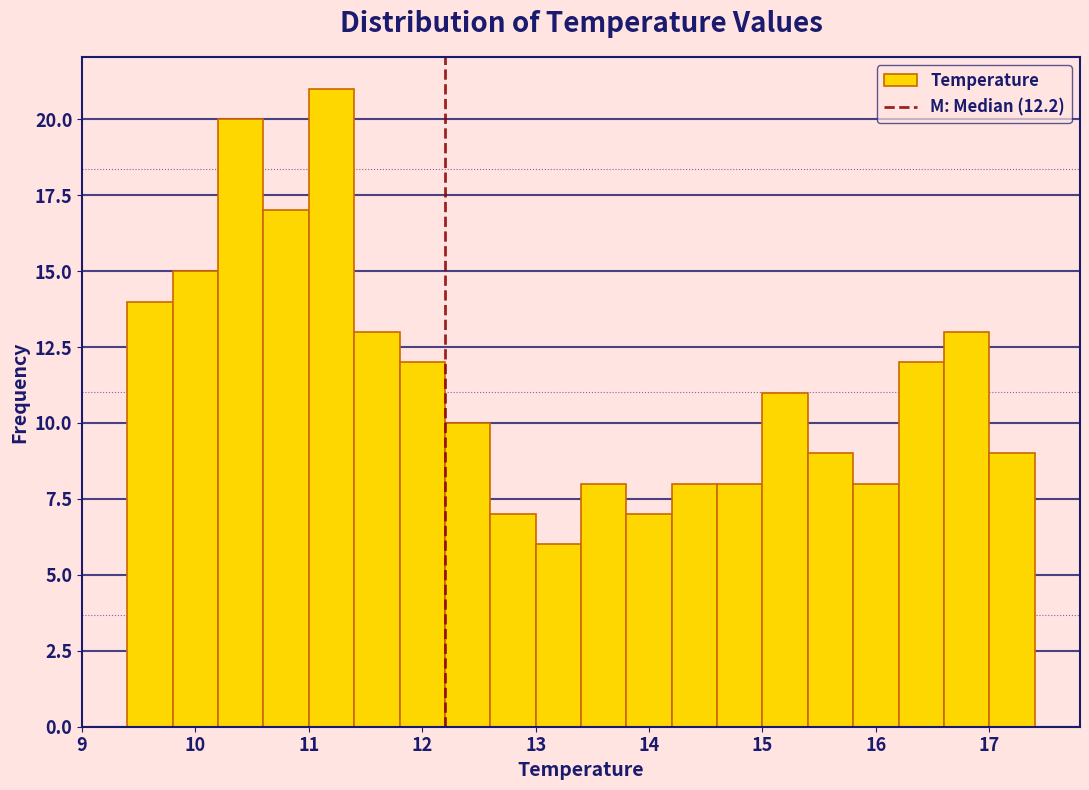

Over which range of the x-axis is the bar tallest?

11.0 to 11.4